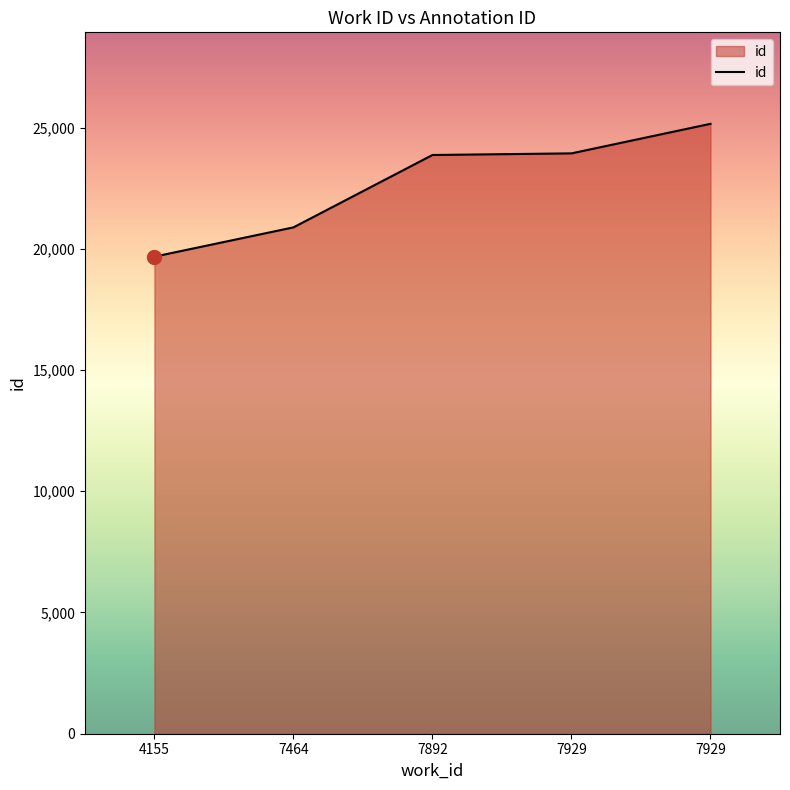

What is the ratio of the value at 7929 to the value at 4155?

1.2